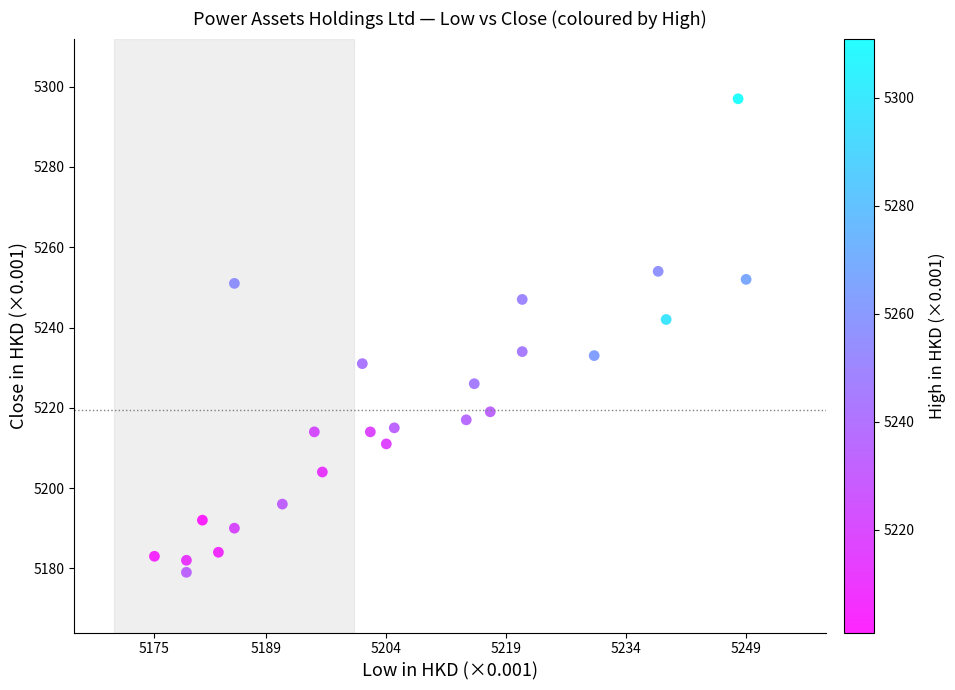

What is the range of Y values (max minus min)?

118